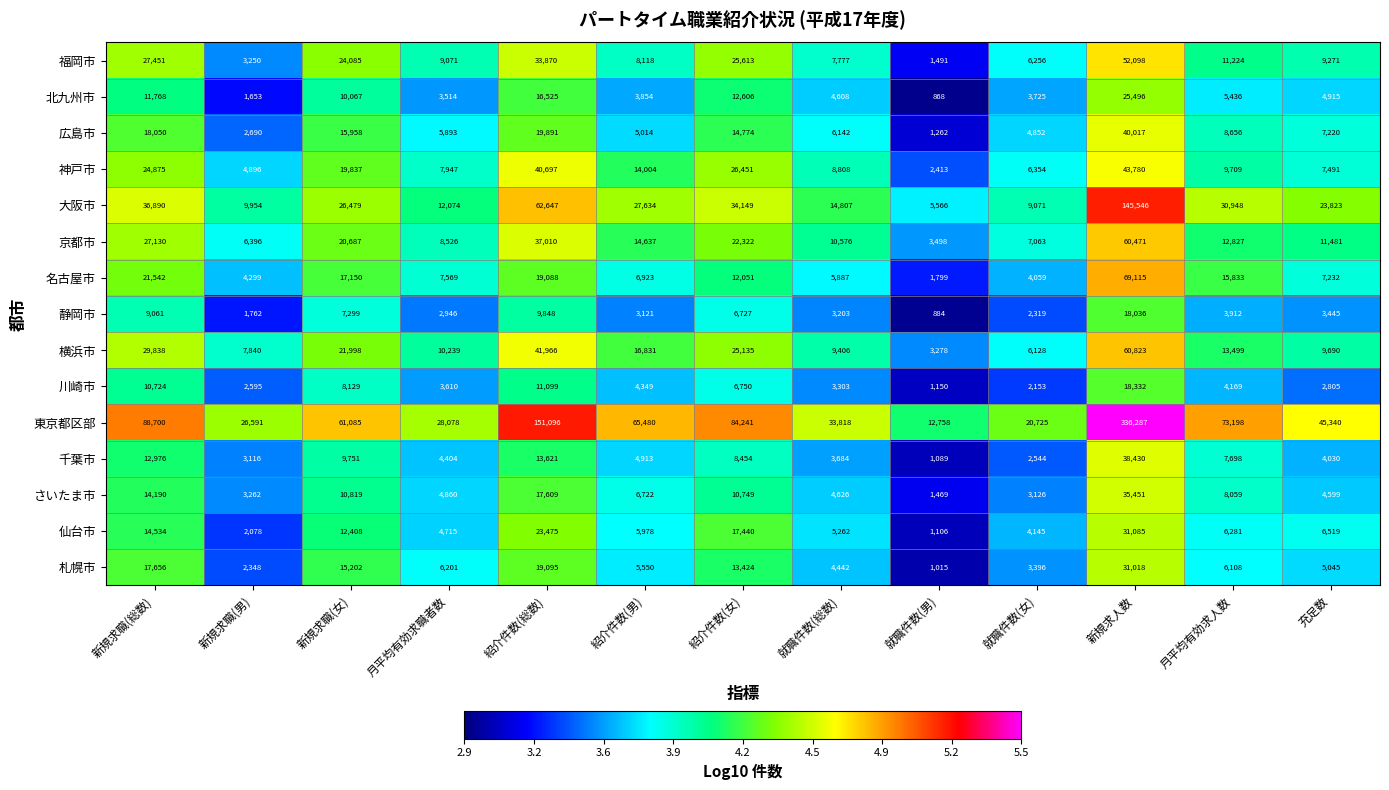

At 就職件数(女), list the series in order from largest to smallest.

東京都区部, 大阪市, 京都市, 神戸市, 福岡市, 横浜市, 広島市, 仙台市, 名古屋市, 北九州市, 札幌市, さいたま市, 千葉市, 静岡市, 川崎市